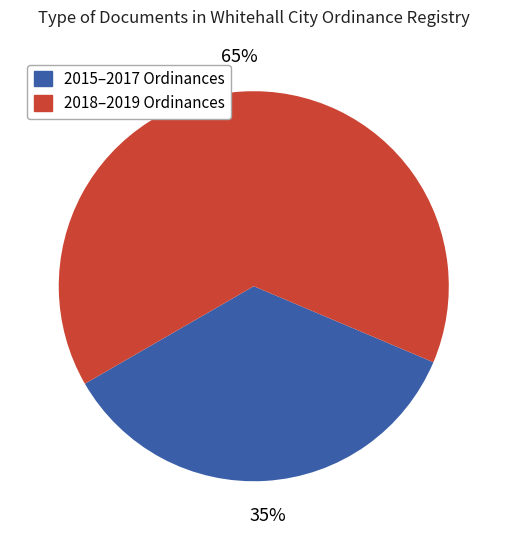

How many slices are in this pie chart?

2